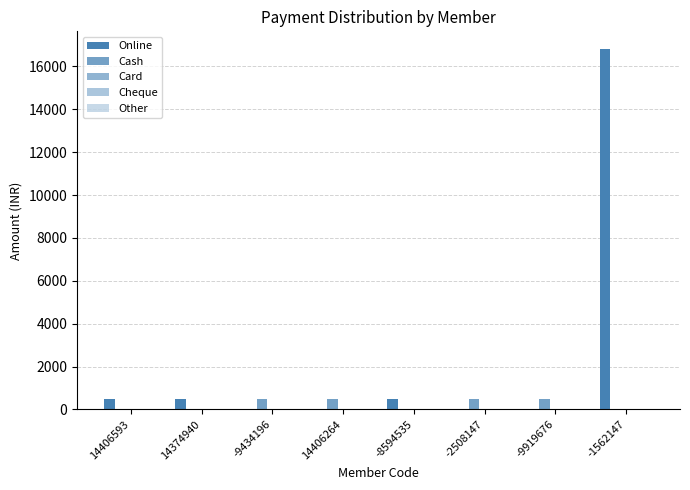

Which series has the largest range (max minus min)?

Online